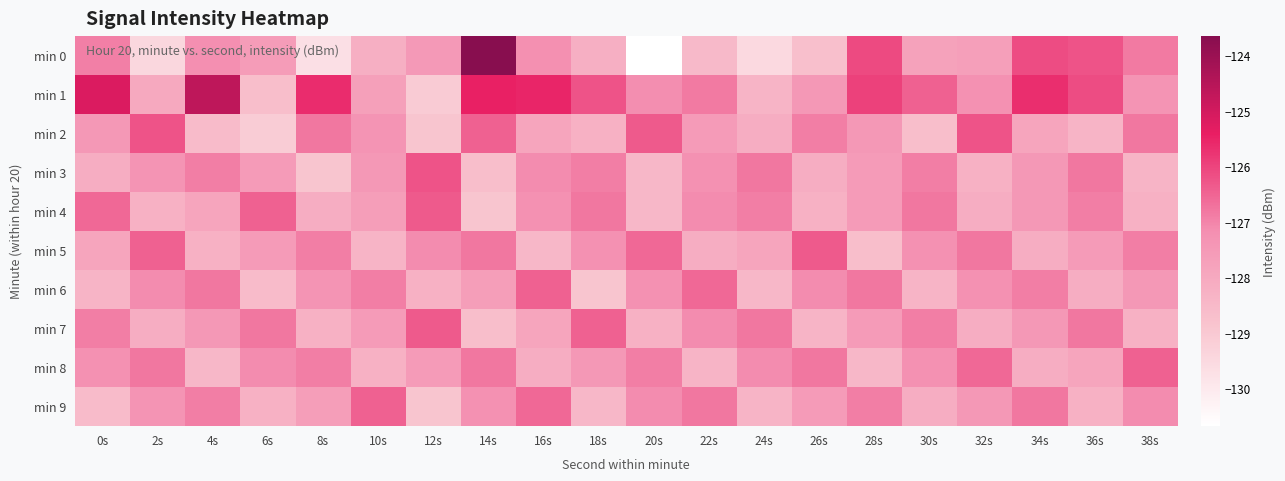

Which series has the widest spread of values?

min 0